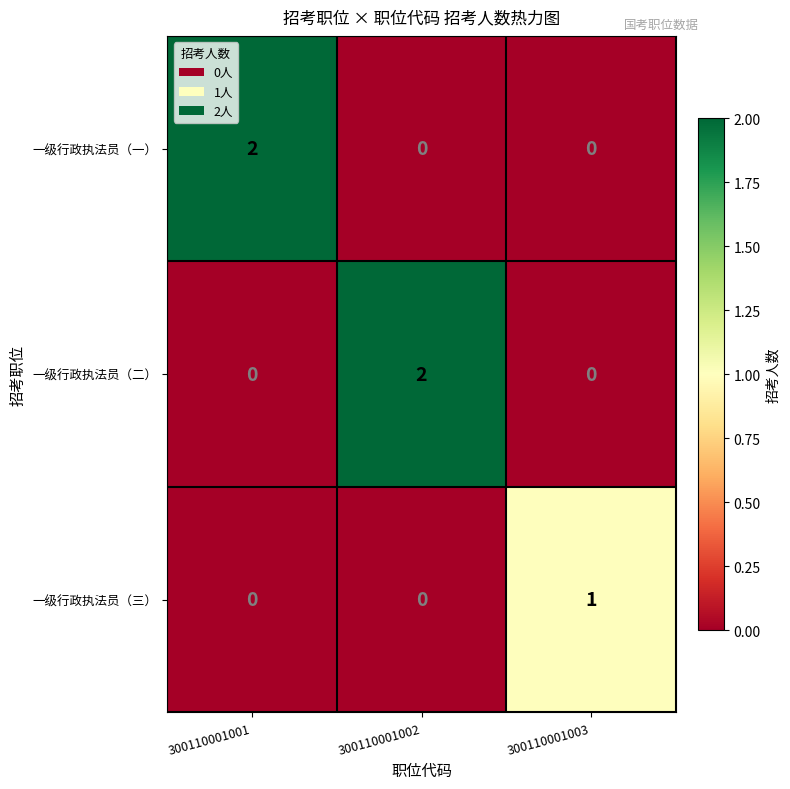

What is the total value across all series at 300110001003?

1